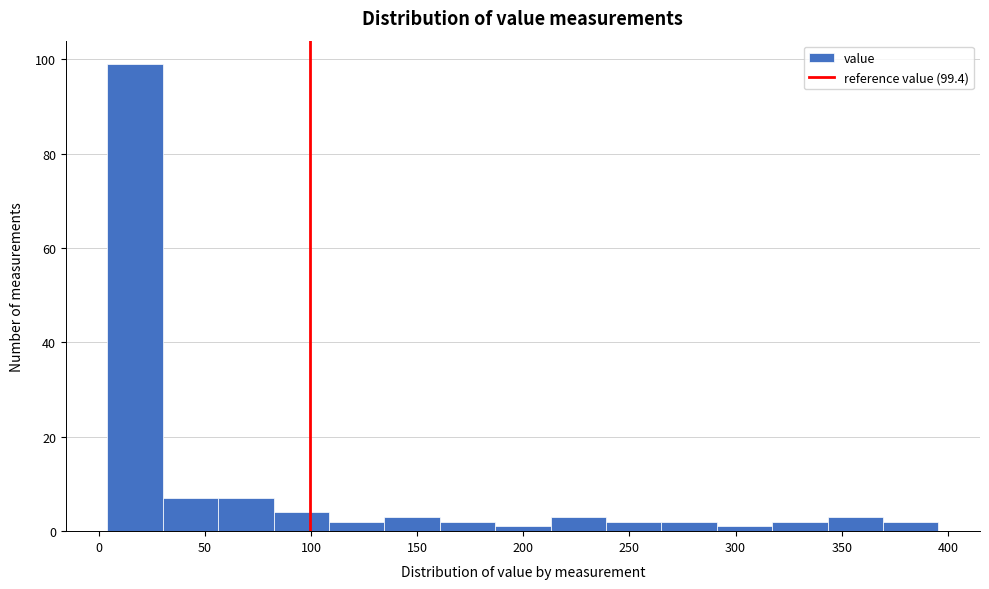

Which range on the x-axis has the tallest bar?

5 to 30